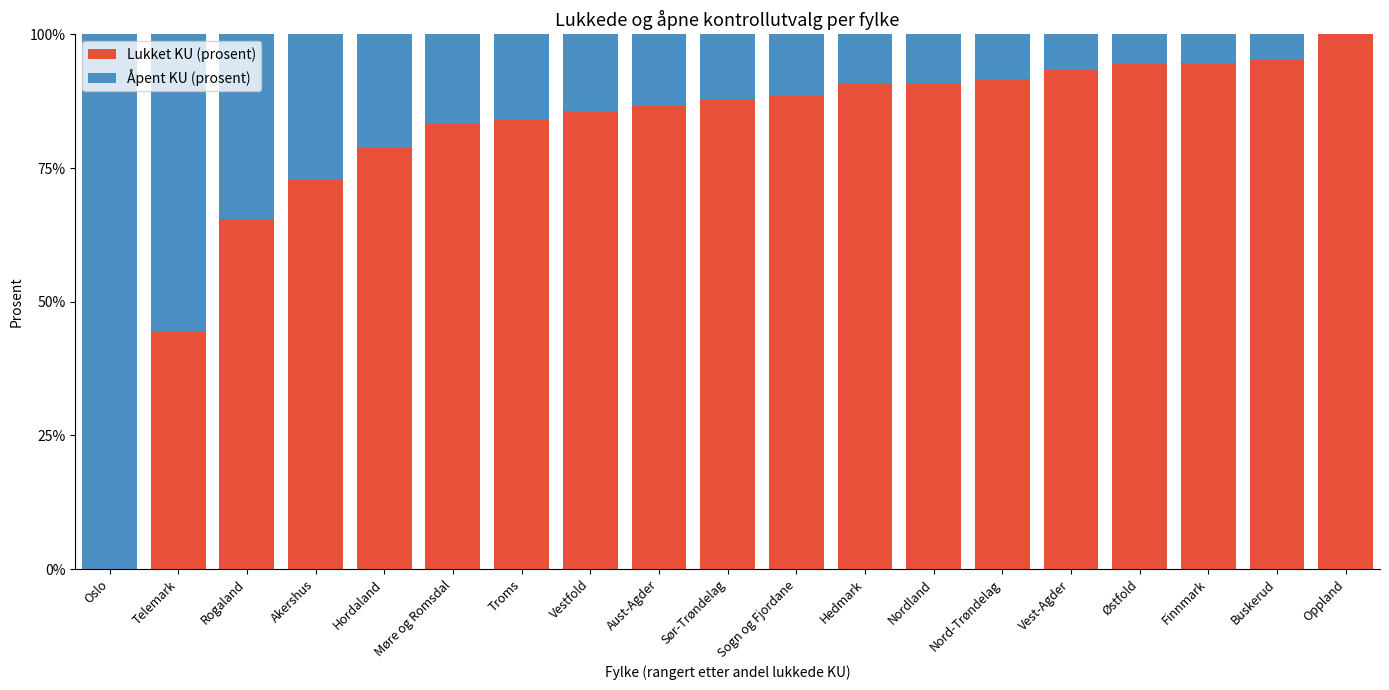

What is the total value across all series at Oppland?

100.0